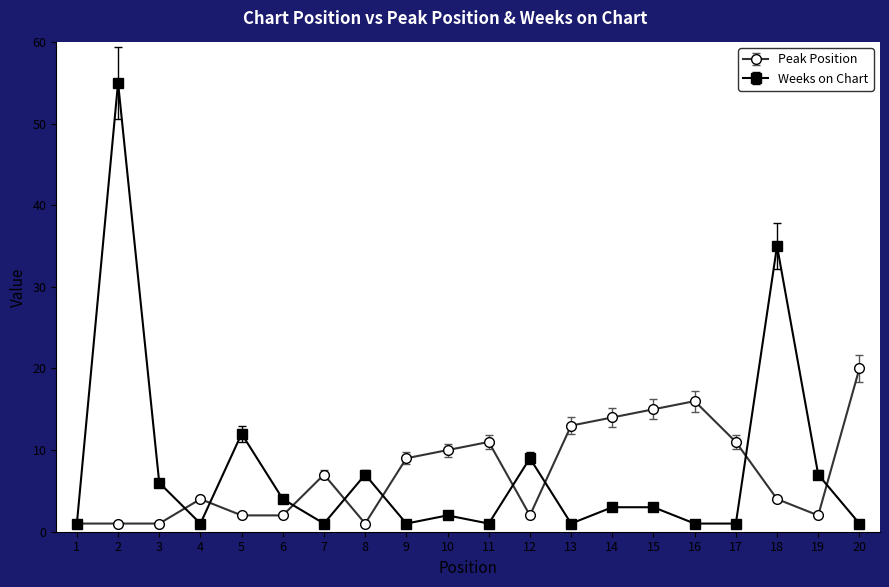

At which label is Weeks on Chart closest to 28?

18